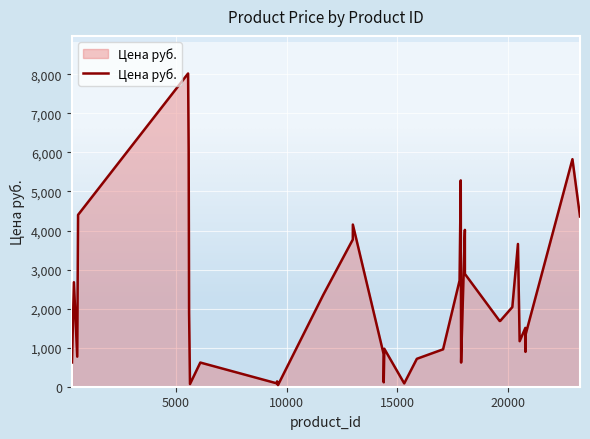

What position from the left is 18042?

17